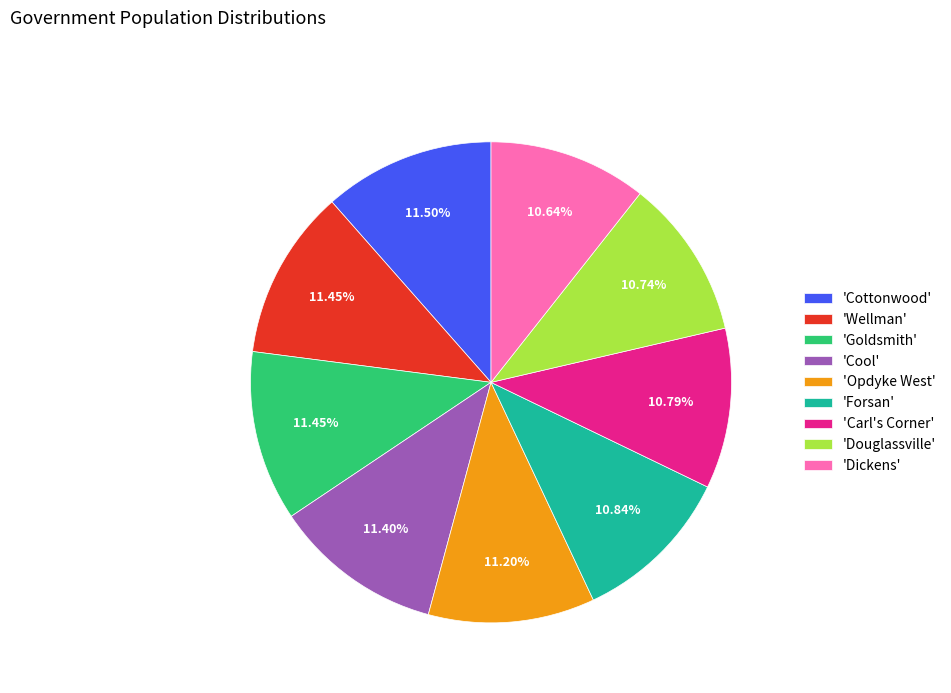

What is the ratio of the value at 'Forsan' to the value at 'Carl's Corner'?

1.0